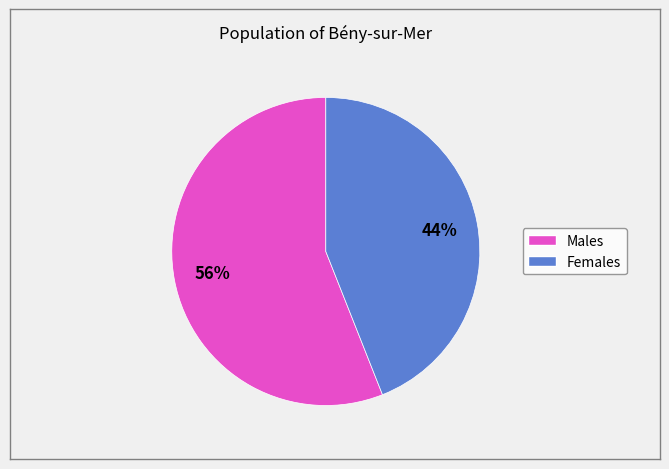

What is the largest slice in the pie chart?

Males